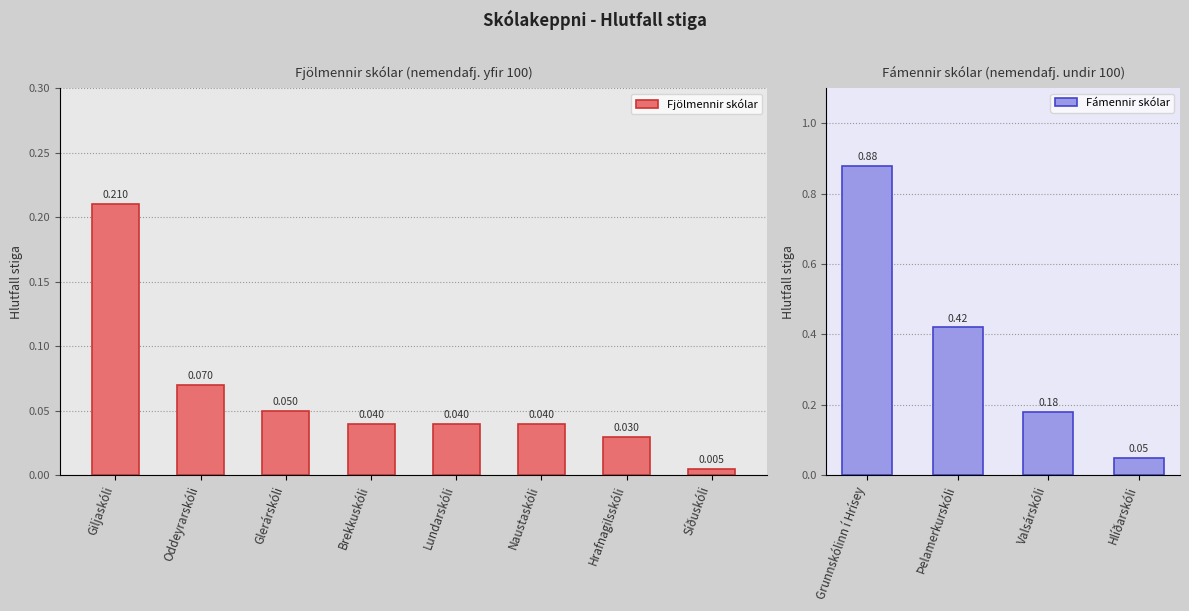

Which category has the lowest value in the Fjölmennir skólar series?

Síðuskóli